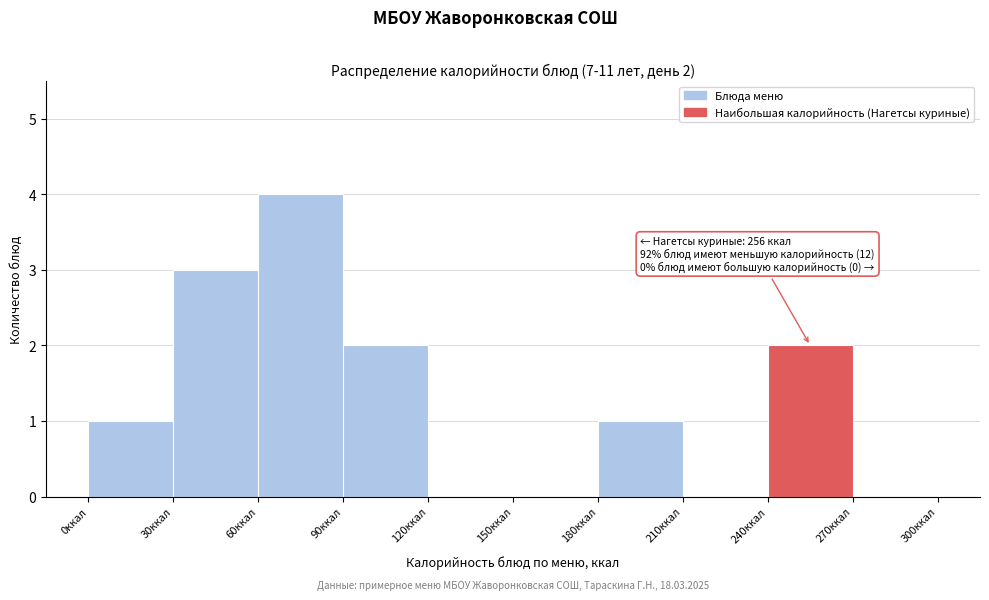

Which range on the x-axis has the tallest bar?

60 to 90